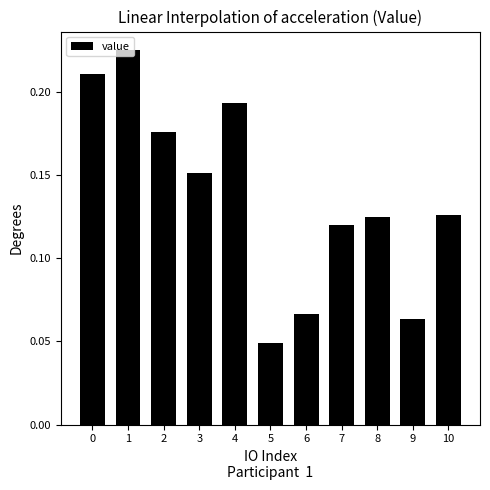

Count the values in the range 0 to 1.

11